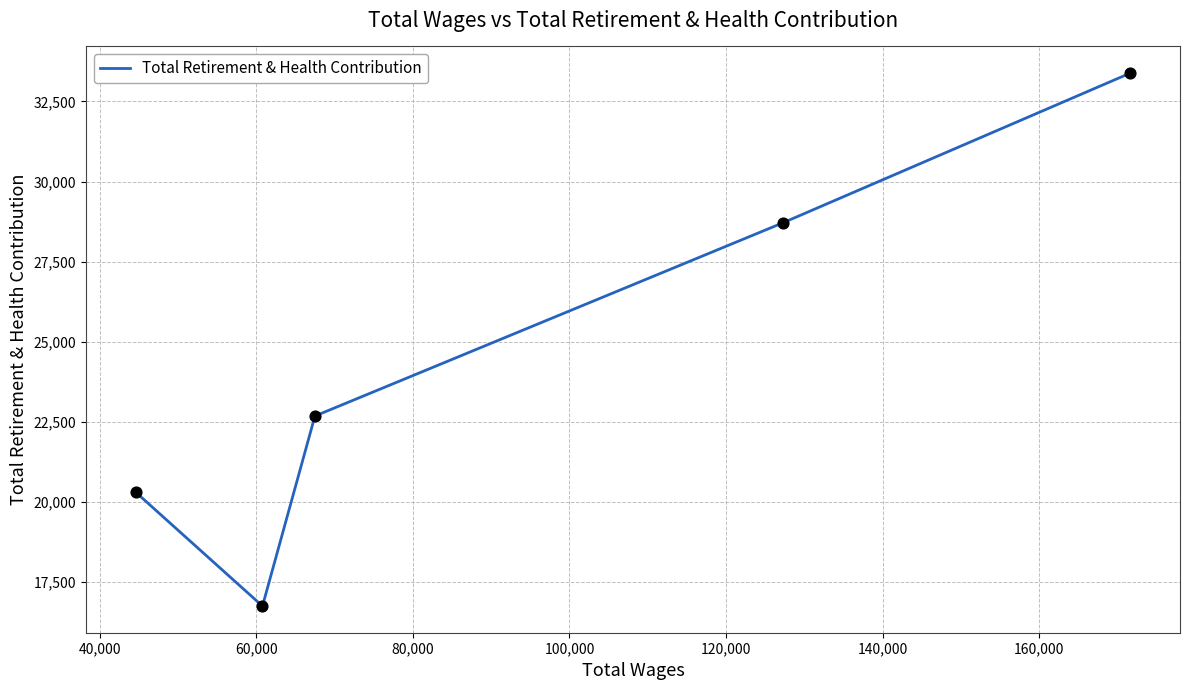

True or false: there are more than 2 points higher than both neighbors.

False